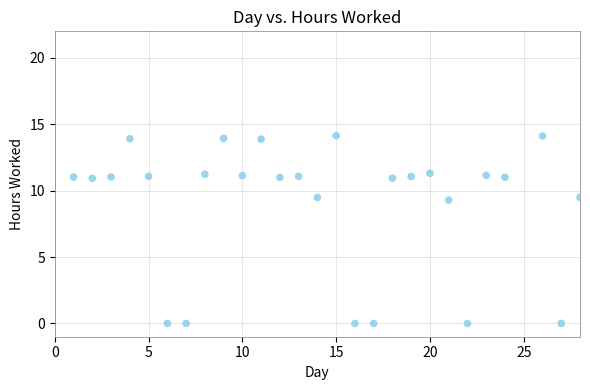

What is the range of X values (max minus min)?

27.0